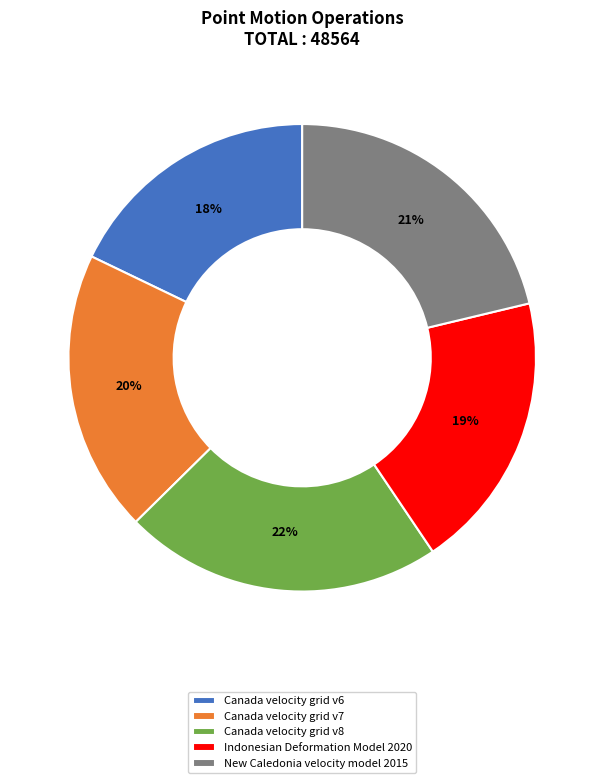

Which has a higher value, Canada velocity grid v7 or New Caledonia velocity model 2015?

New Caledonia velocity model 2015